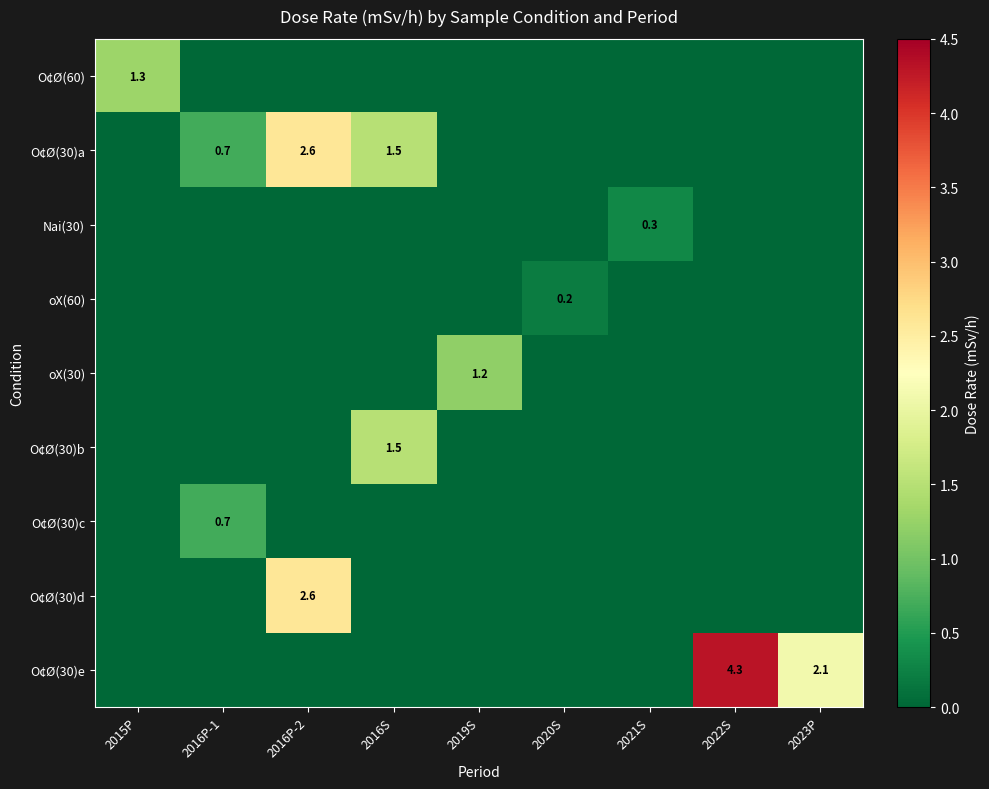

True or false: Nai(30) has a value of 0.3 at 2021S.

True